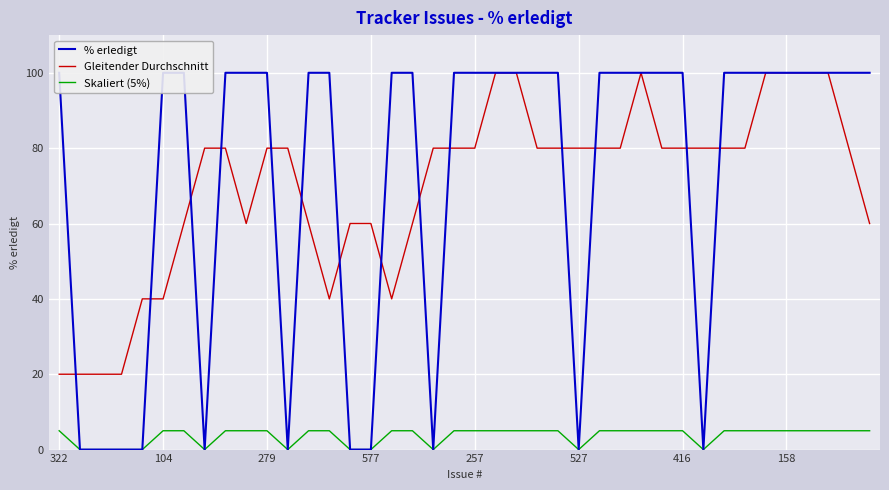

What is the value of the % erledigt point at the 7th from the left?

100